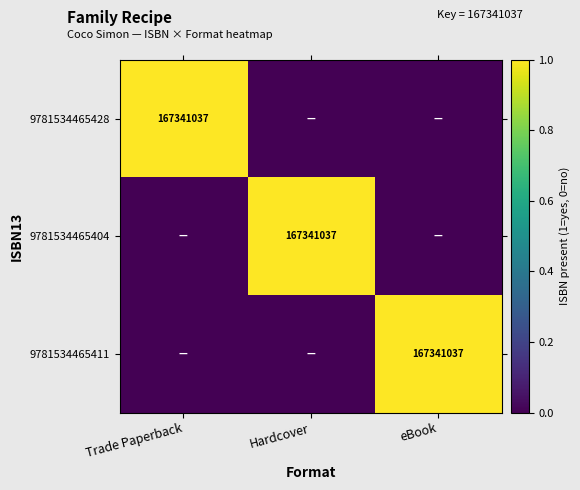

Between Hardcover and eBook, which is larger?

Hardcover